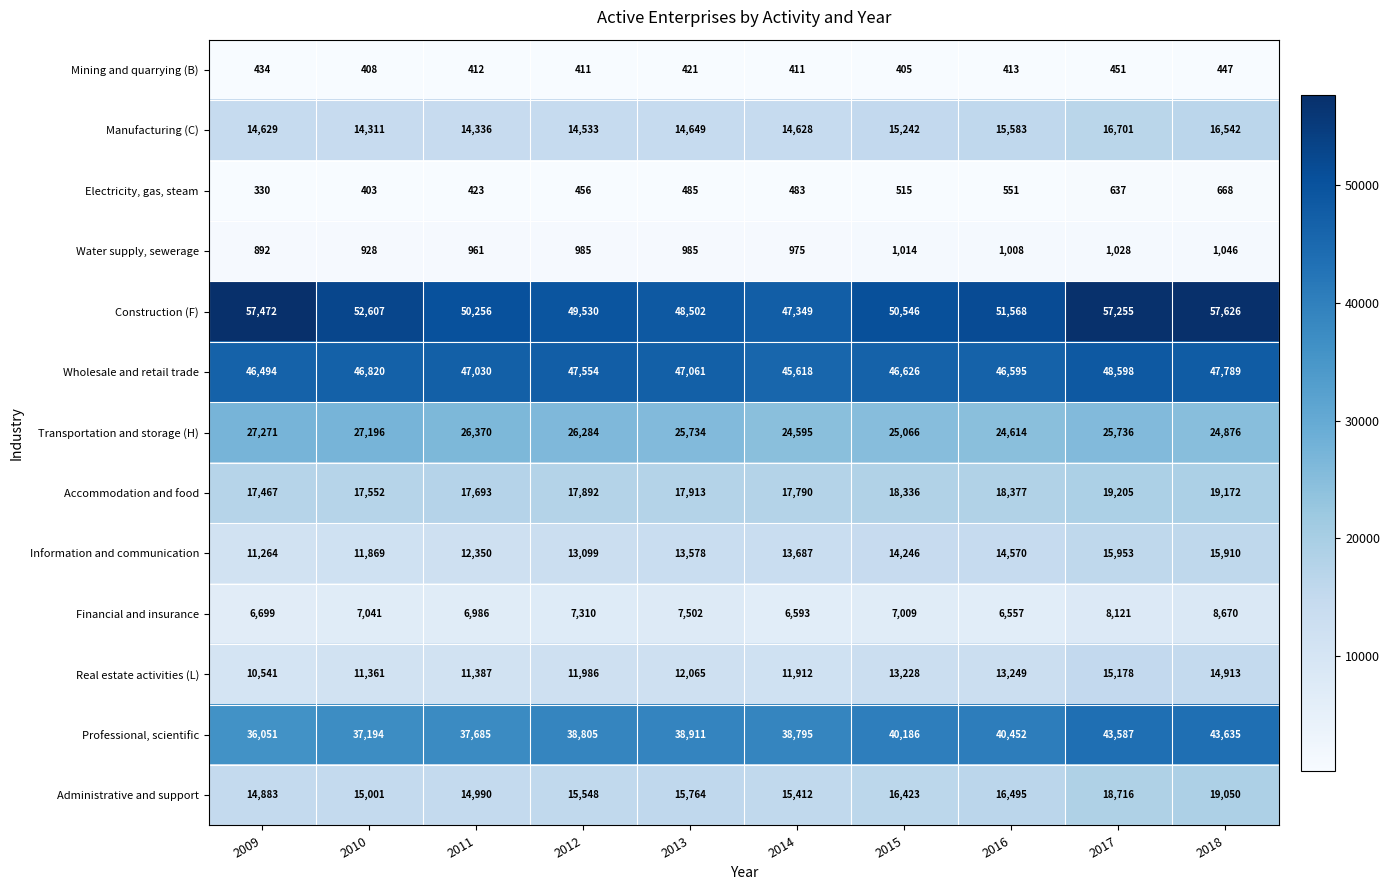

What is the greatest value displayed?

57626